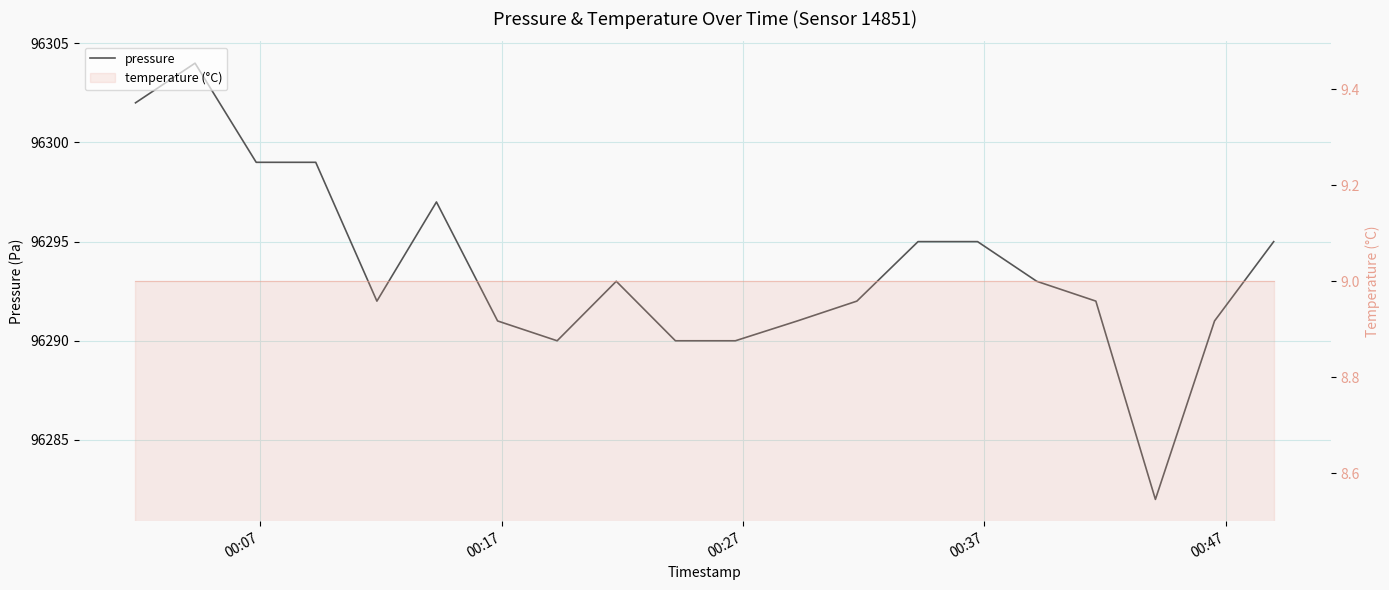

The value at 16 is 137072. True or false?

False